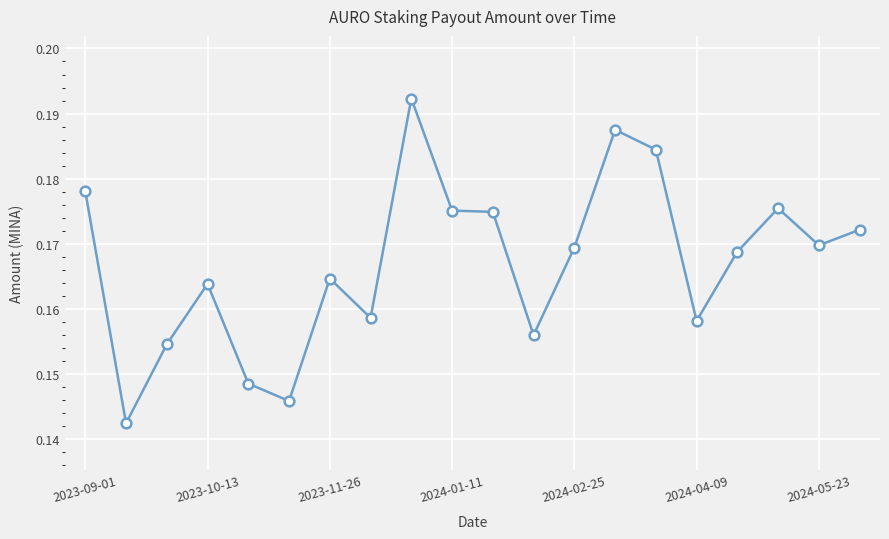

Count the values in the range 0 to 1.

20